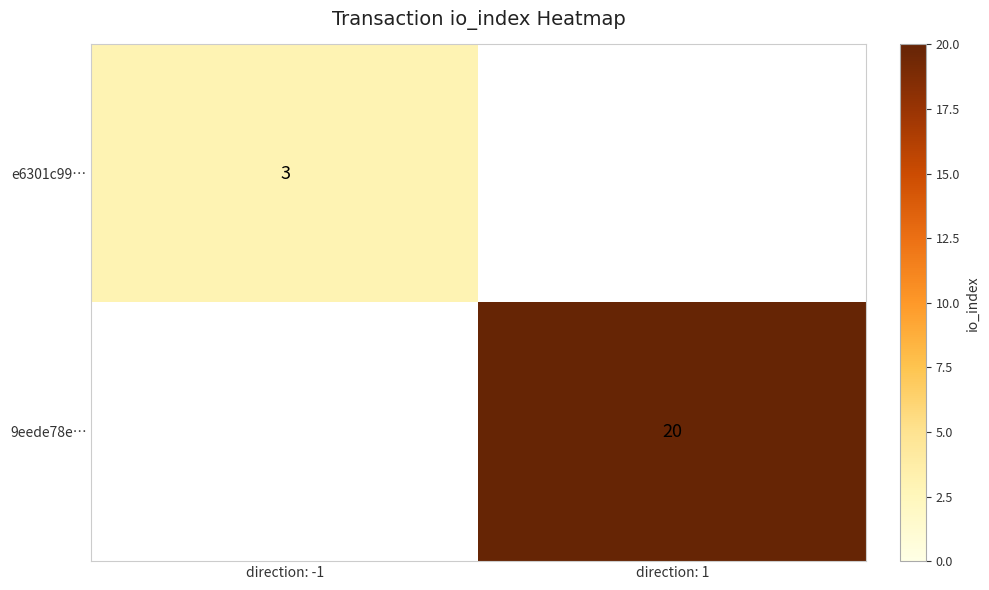

Is the value of e6301c99… at direction: -1 greater than the value of 9eede78e… at direction: 1?

No